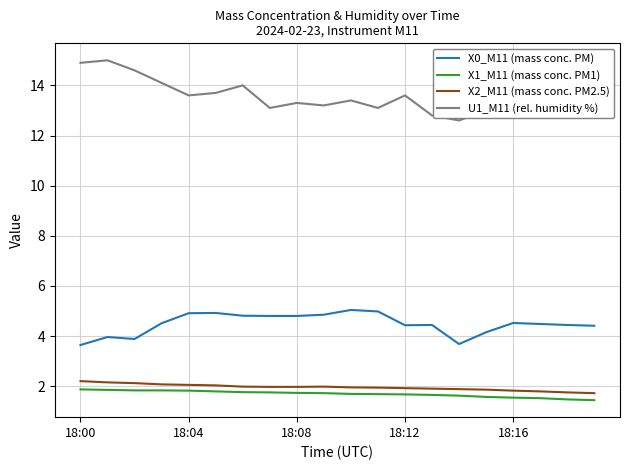

What is the maximum value shown in the chart?

15.0